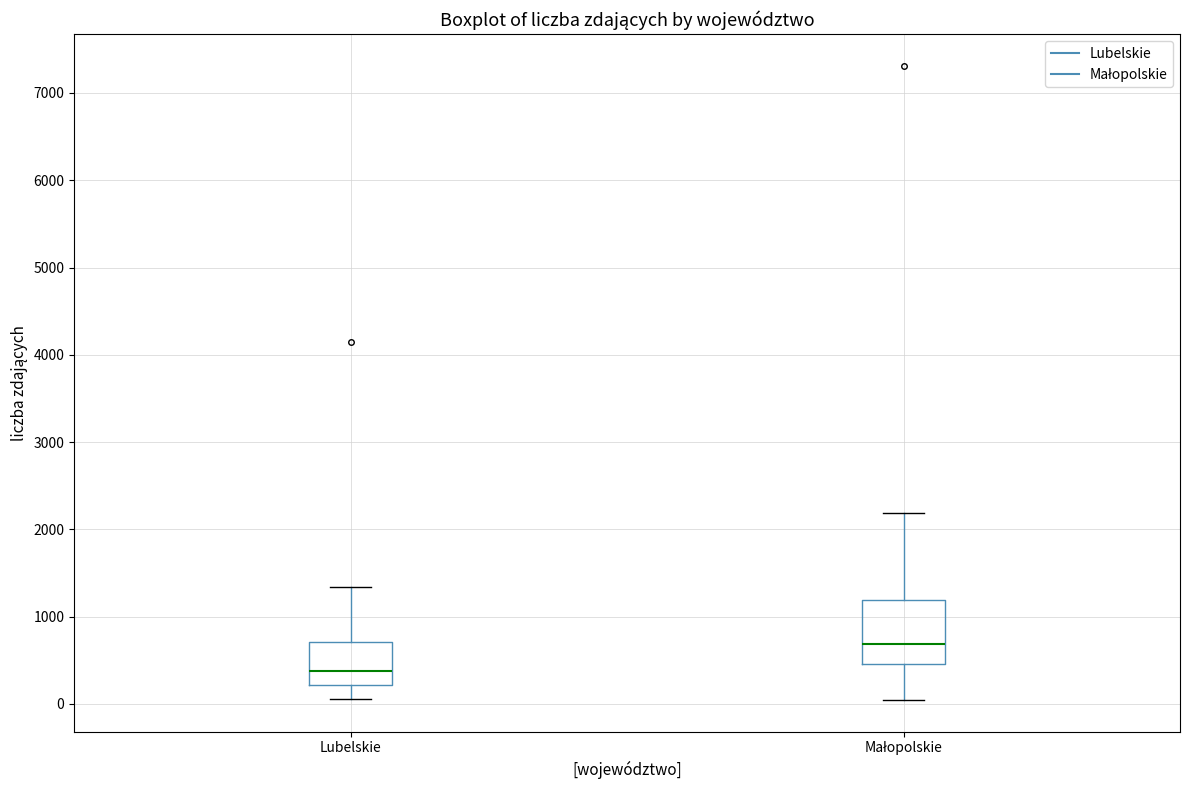

Reading left to right, read every box against the y-axis: the position of its median line, the range the box covers, and the ends of its whiskers. The values are not printed on the chart, so give them approximately, as read against the axis.

Lubelskie: median 400, box 200 to 700, whiskers 100 to 1300
Małopolskie: median 700, box 500 to 1200, whiskers 0 to 2200